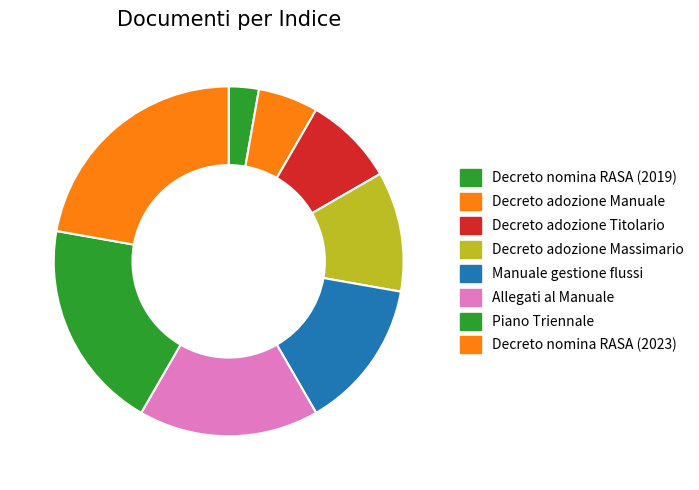

True or false: Manuale gestione flussi accounts for 7% of the total.

False